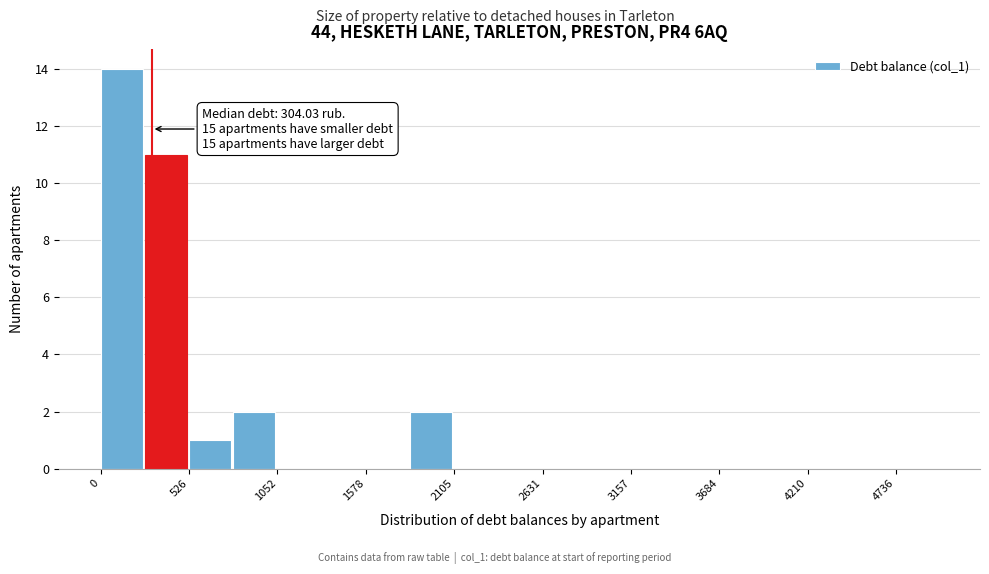

Read against the x-axis, roughly where is the centre of the tallest bar?

100